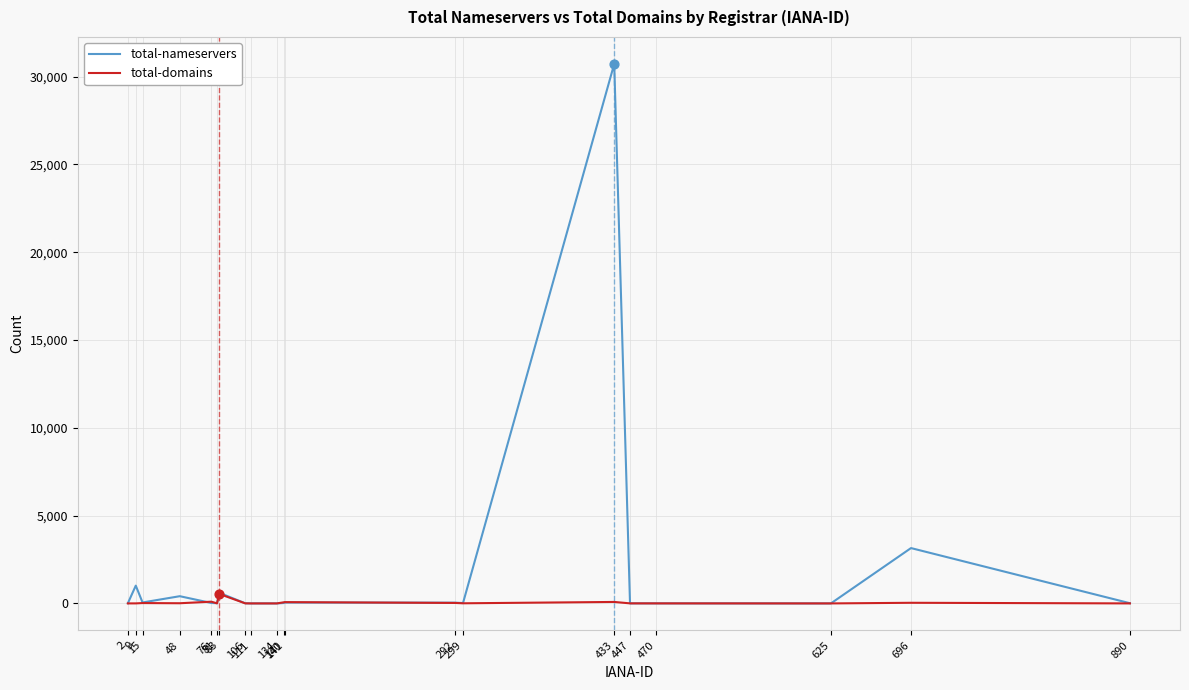

What is the total value across all series at 696?

3187